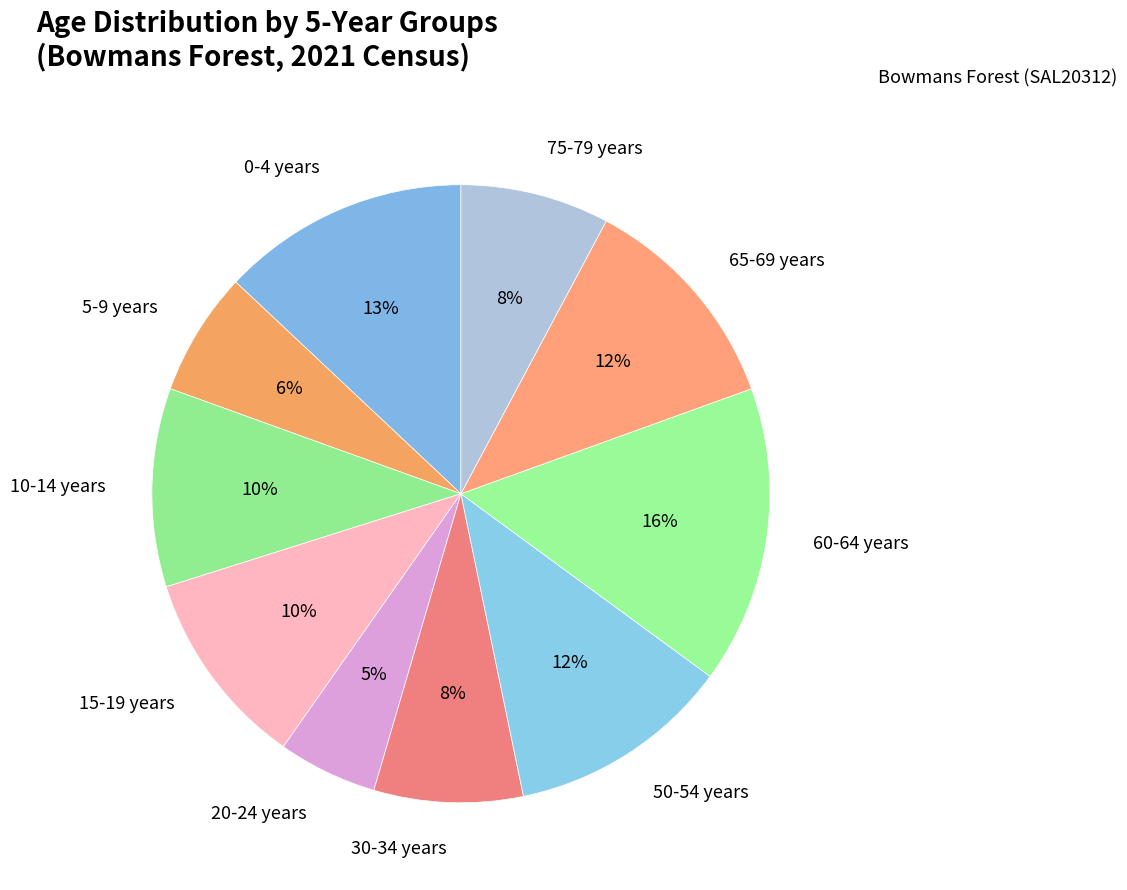

Is there a majority slice in this chart?

No